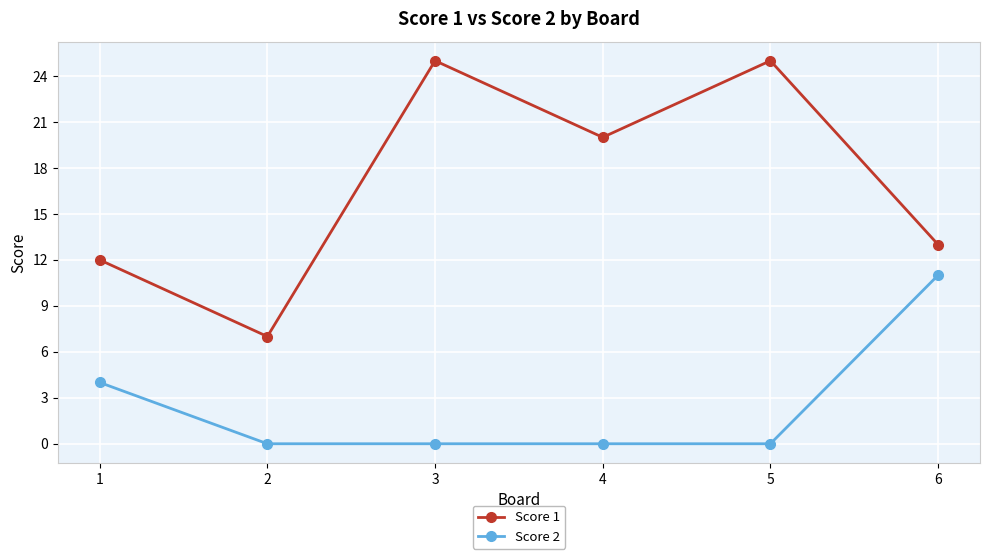

What is the average value of the Score 1 series?

17